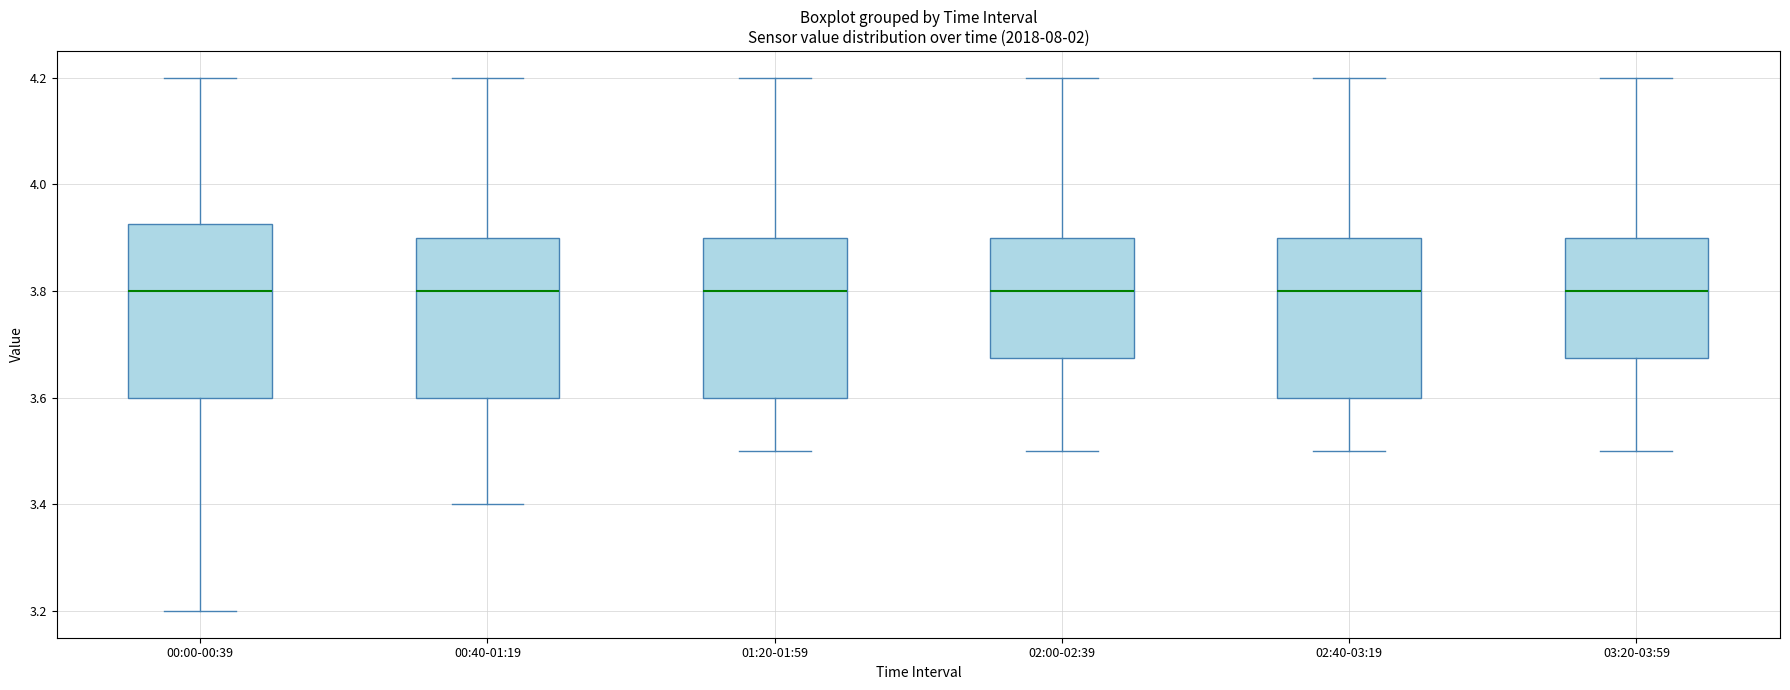

Reading left to right, read every box against the y-axis: the position of its median line, the range the box covers, and the ends of its whiskers. The values are not printed on the chart, so give them approximately, as read against the axis.

00:00-00:39: median 3.80, box 3.60 to 3.92, whiskers 3.20 to 4.20
00:40-01:19: median 3.80, box 3.60 to 3.90, whiskers 3.40 to 4.20
01:20-01:59: median 3.80, box 3.60 to 3.90, whiskers 3.50 to 4.20
02:00-02:39: median 3.80, box 3.68 to 3.90, whiskers 3.50 to 4.20
02:40-03:19: median 3.80, box 3.60 to 3.90, whiskers 3.50 to 4.20
03:20-03:59: median 3.80, box 3.68 to 3.90, whiskers 3.50 to 4.20